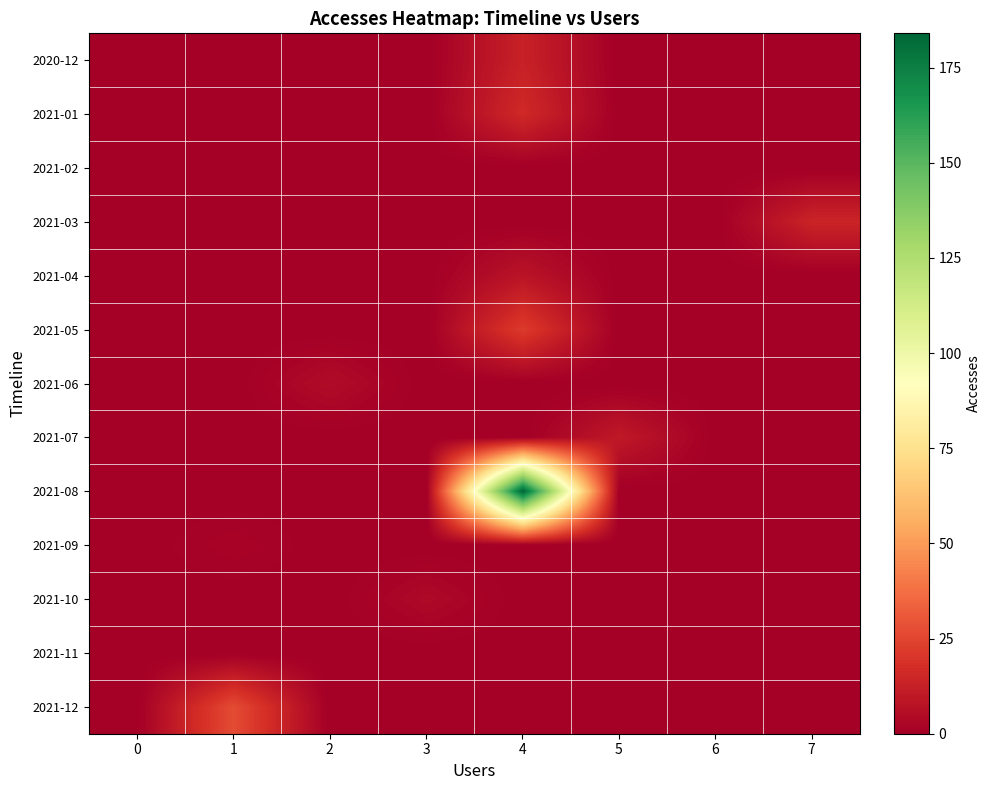

Reading left to right, what are all the values shown in this chart?

2020-12: 0=0	1=0	2=0	3=0	4=13	5=0	6=0	7=0
2021-01: 0=0	1=0	2=0	3=0	4=16	5=0	6=0	7=0
2021-02: 0=0	1=0	2=0	3=0	4=0	5=0	6=0	7=0
2021-03: 0=0	1=0	2=0	3=0	4=0	5=0	6=0	7=14
2021-04: 0=0	1=0	2=0	3=0	4=8	5=0	6=0	7=0
2021-05: 0=0	1=0	2=0	3=0	4=22	5=0	6=0	7=0
2021-06: 0=0	1=0	2=5	3=0	4=0	5=0	6=0	7=0
2021-07: 0=0	1=0	2=0	3=0	4=0	5=10	6=0	7=0
2021-08: 0=0	1=0	2=0	3=0	4=184	5=0	6=0	7=0
2021-09: 0=0	1=2	2=0	3=0	4=0	5=0	6=0	7=0
2021-10: 0=0	1=0	2=0	3=4	4=0	5=0	6=0	7=0
2021-11: 0=0	1=0	2=0	3=0	4=0	5=0	6=0	7=0
2021-12: 0=0	1=27	2=0	3=0	4=0	5=0	6=0	7=0